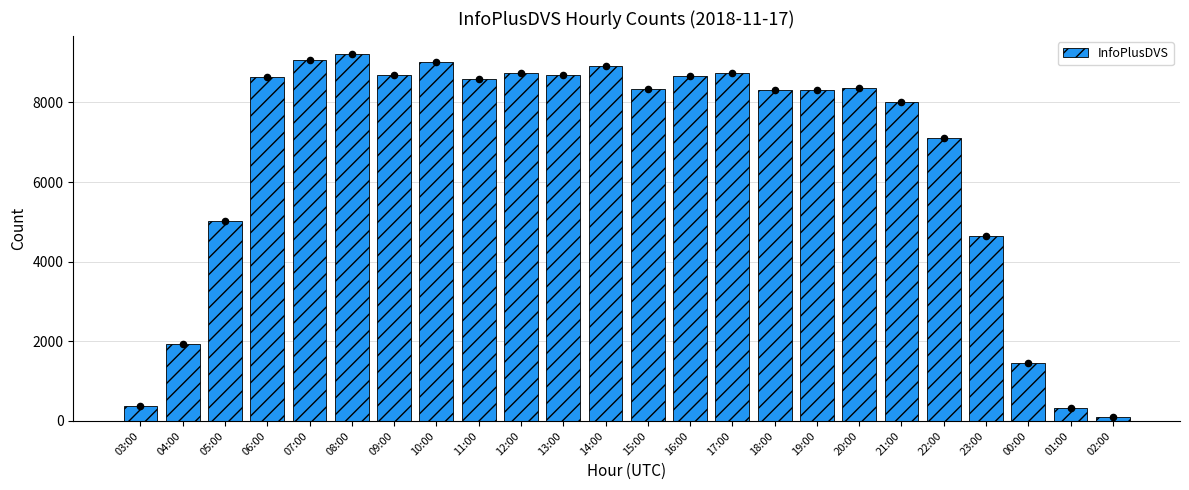

What is the change in value from 07:00 to 13:00?

-381